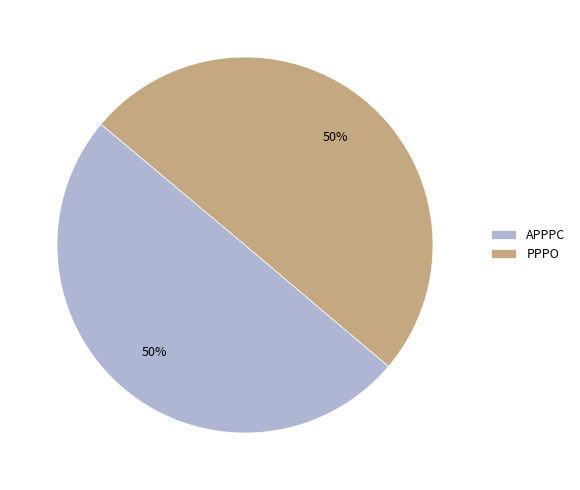

How many segments does this pie chart have?

2